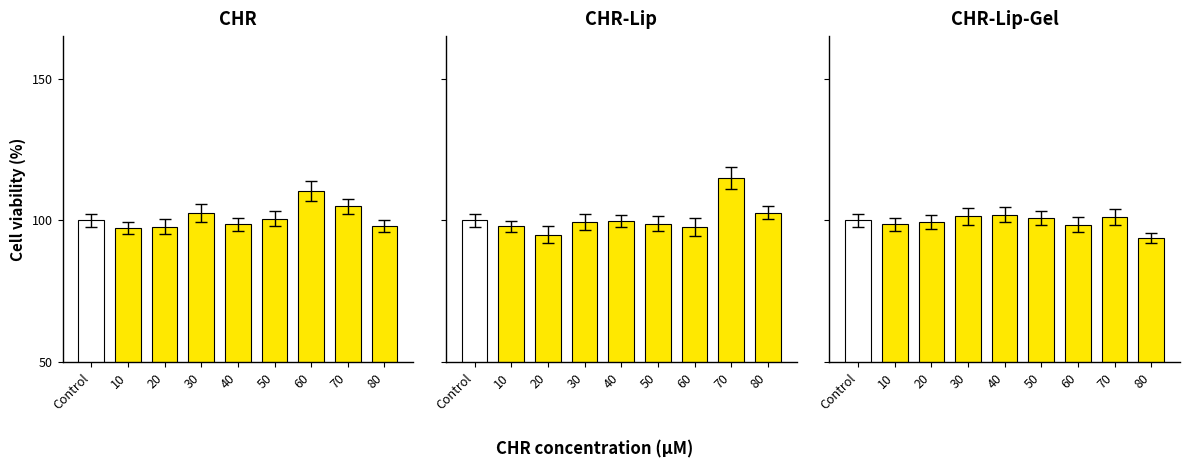

Where is CHR-Lip nearest to the value 104?

80